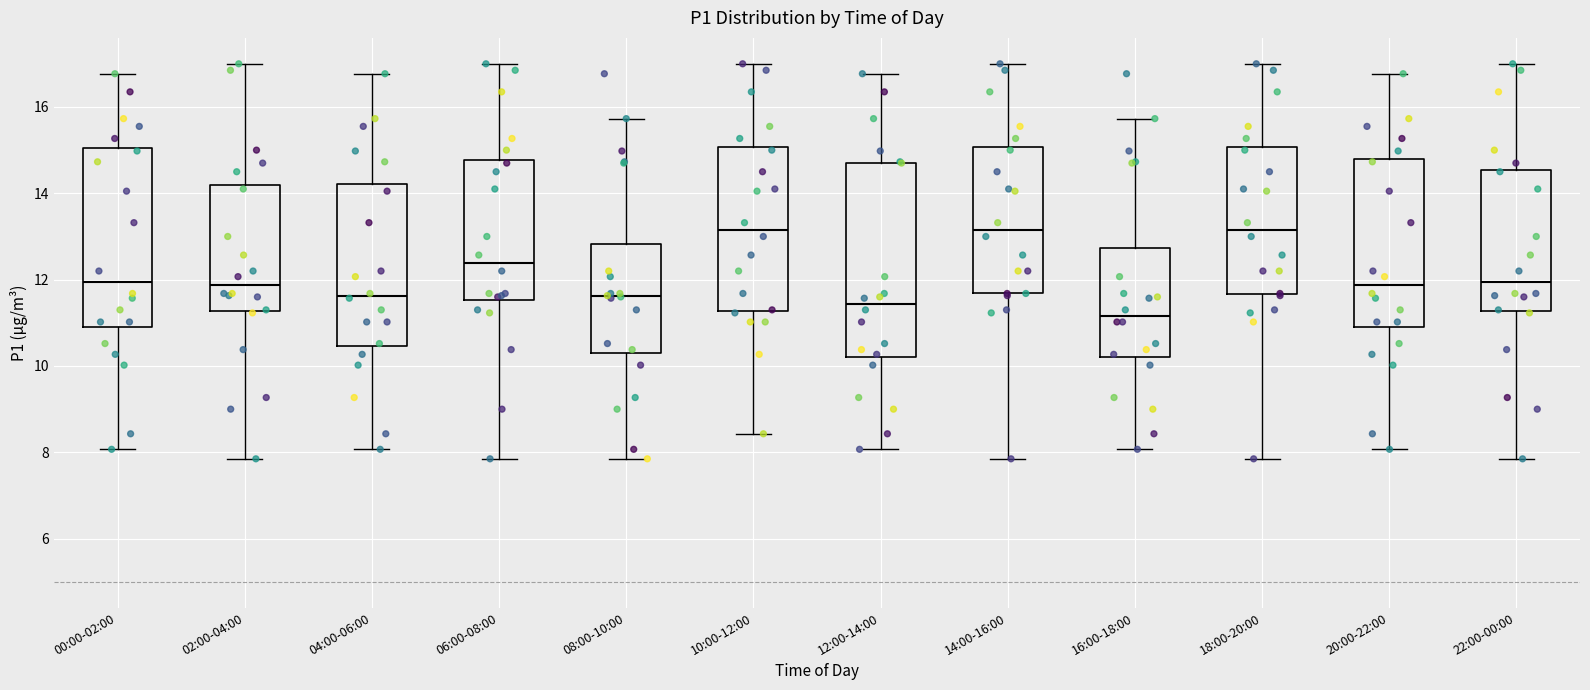

Reading left to right, read every box against the y-axis: the position of its median line, the range the box covers, and the ends of its whiskers. The values are not printed on the chart, so give them approximately, as read against the axis.

00:00-02:00: median 12.0, box 10.8 to 15.0, whiskers 8.0 to 16.8
02:00-04:00: median 11.8, box 11.2 to 14.2, whiskers 7.8 to 17.0
04:00-06:00: median 11.6, box 10.4 to 14.2, whiskers 8.0 to 16.8
06:00-08:00: median 12.4, box 11.6 to 14.8, whiskers 7.8 to 17.0
08:00-10:00: median 11.6, box 10.2 to 12.8, whiskers 7.8 to 15.8
10:00-12:00: median 13.2, box 11.2 to 15.0, whiskers 8.4 to 17.0
12:00-14:00: median 11.4, box 10.2 to 14.8, whiskers 8.0 to 16.8
14:00-16:00: median 13.2, box 11.6 to 15.0, whiskers 7.8 to 17.0
16:00-18:00: median 11.2, box 10.2 to 12.8, whiskers 8.0 to 15.8
18:00-20:00: median 13.2, box 11.6 to 15.0, whiskers 7.8 to 17.0
20:00-22:00: median 11.8, box 10.8 to 14.8, whiskers 8.0 to 16.8
22:00-00:00: median 12.0, box 11.2 to 14.6, whiskers 7.8 to 17.0